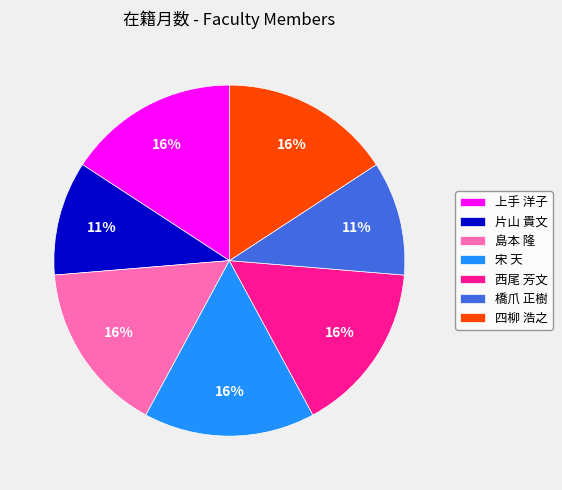

Does 島本 隆 account for over 50% of the chart?

No